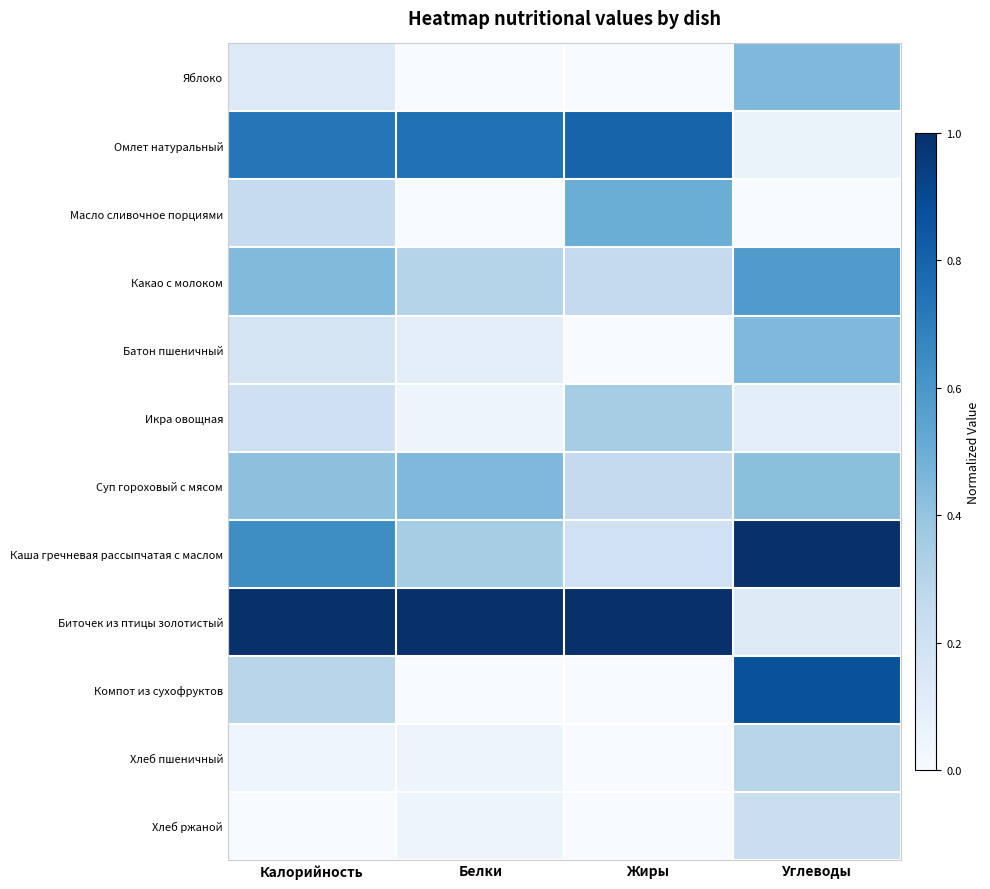

Which series has the largest total across all categories?

Биточек из птицы золотистый